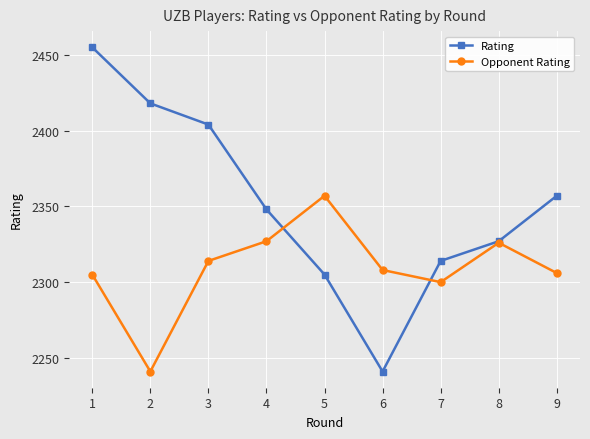

After their last crossing, which series has the higher values: Rating or Opponent Rating?

Rating